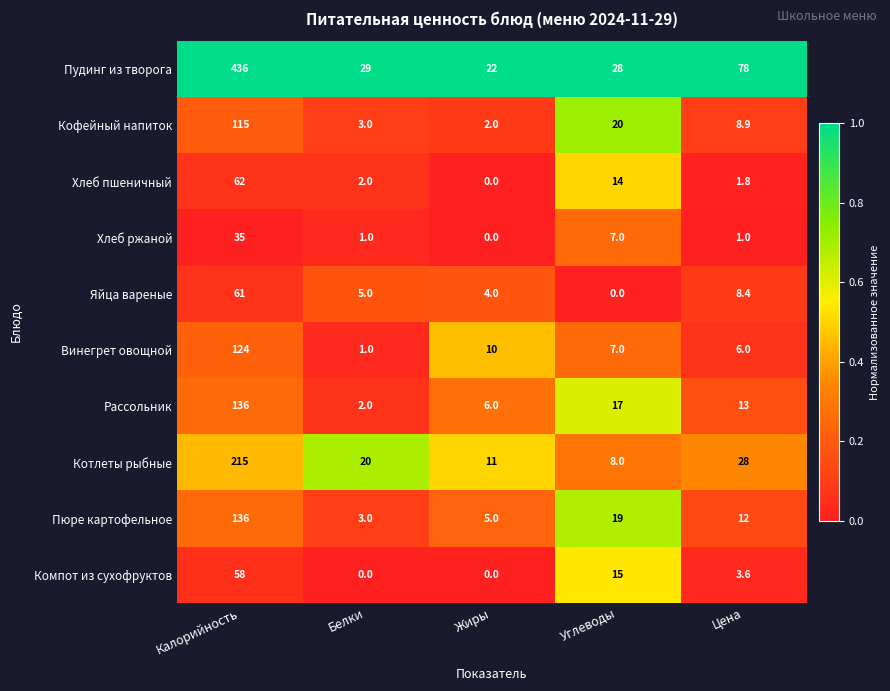

Between Жиры and Цена, which series saw the biggest shift?

Пудинг из творога